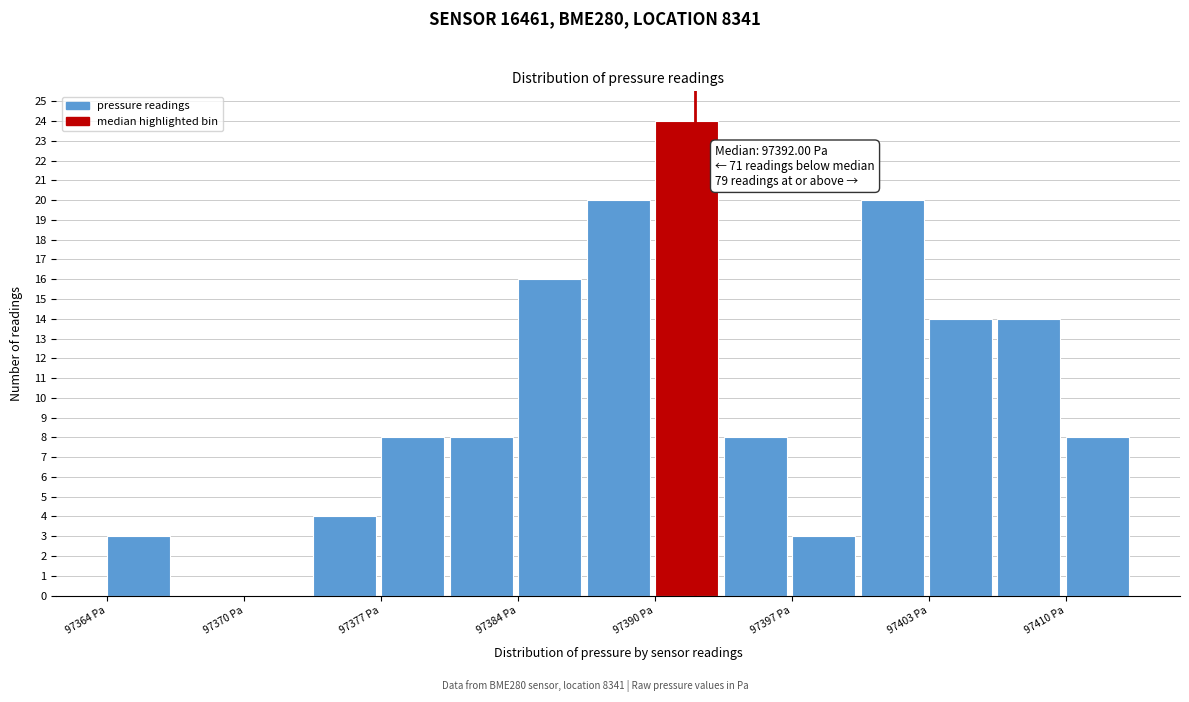

Read against the x-axis, roughly where is the centre of the tallest bar?

97392